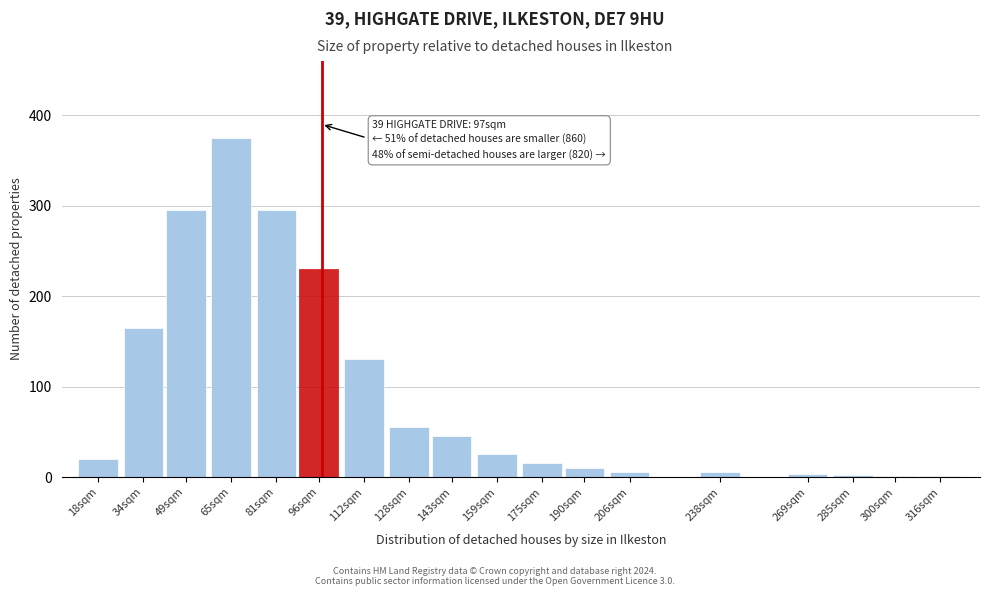

What is the greatest value displayed?

375